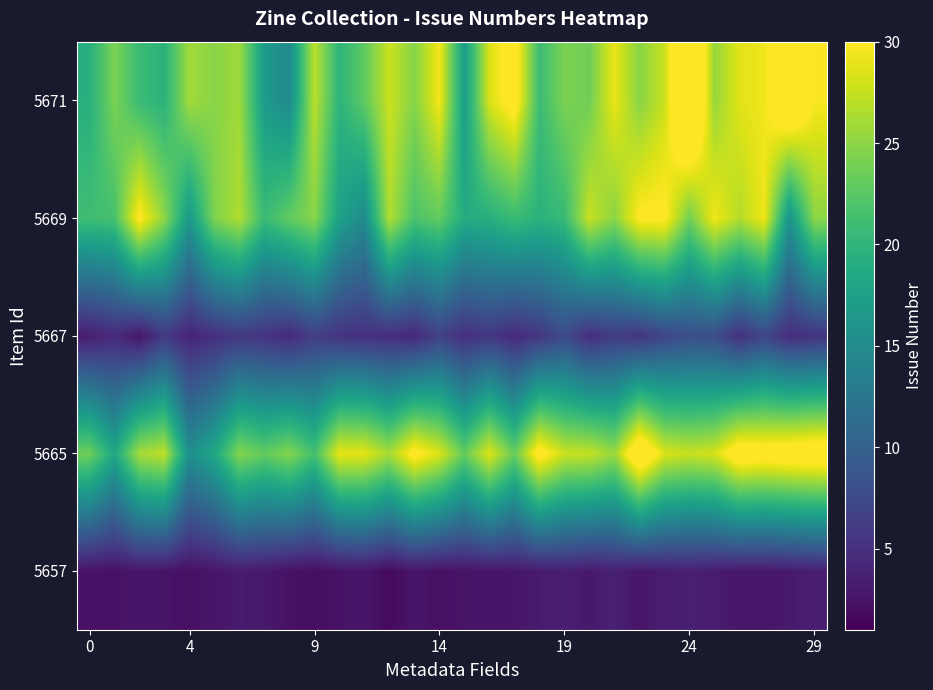

At how many categories does at least one series exceed 7?

30